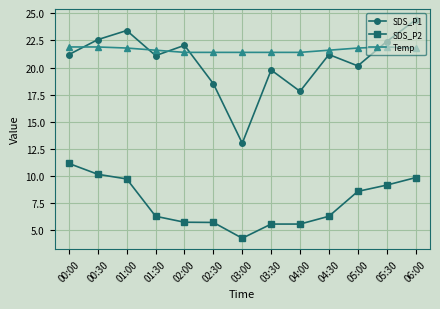

Which series has the largest total across all categories?

Temp